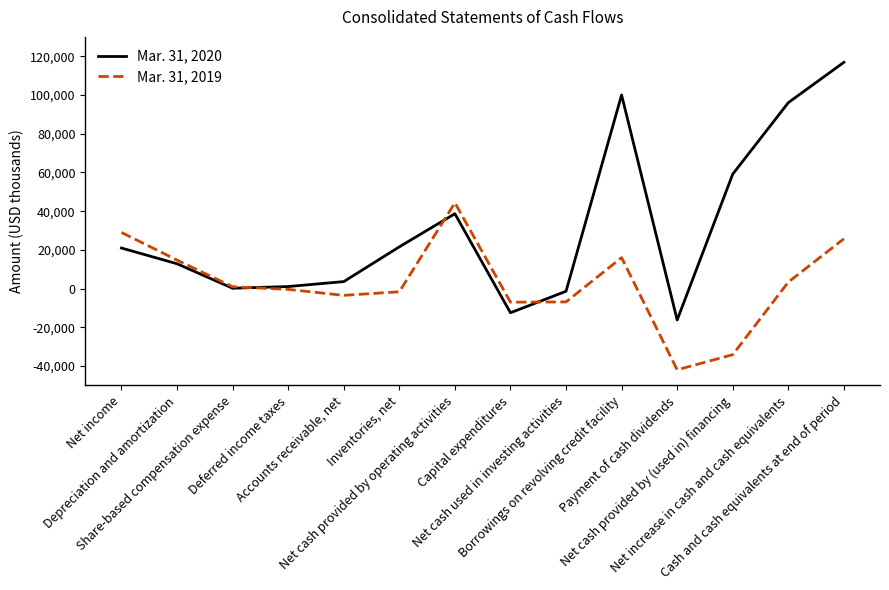

How many lines are shown in the chart?

2